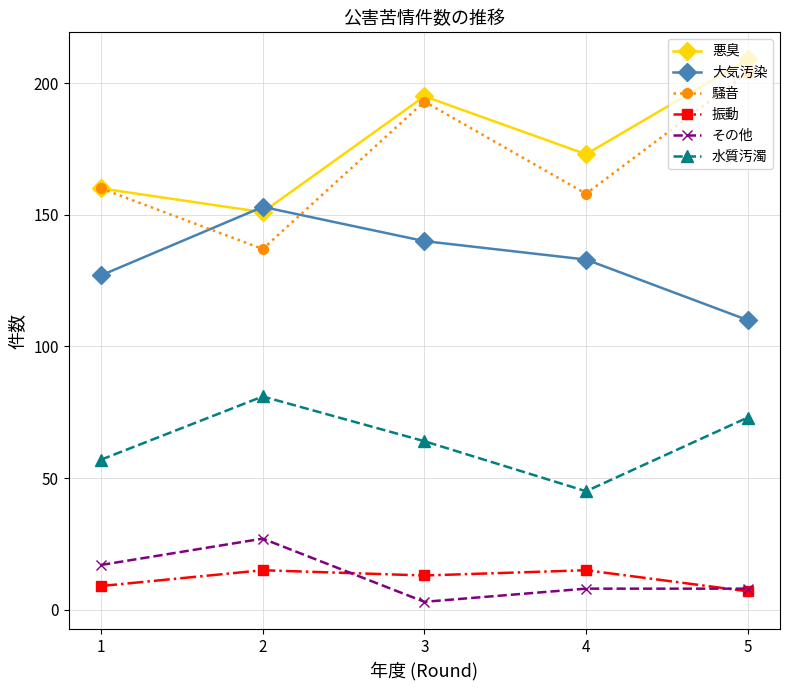

Reading right to left, extract all data points from this chart.

悪臭: 209	173	195	151	160
大気汚染: 110	133	140	153	127
騒音: 204	158	193	137	160
振動: 7	15	13	15	9
その他: 8	8	3	27	17
水質汚濁: 73	45	64	81	57